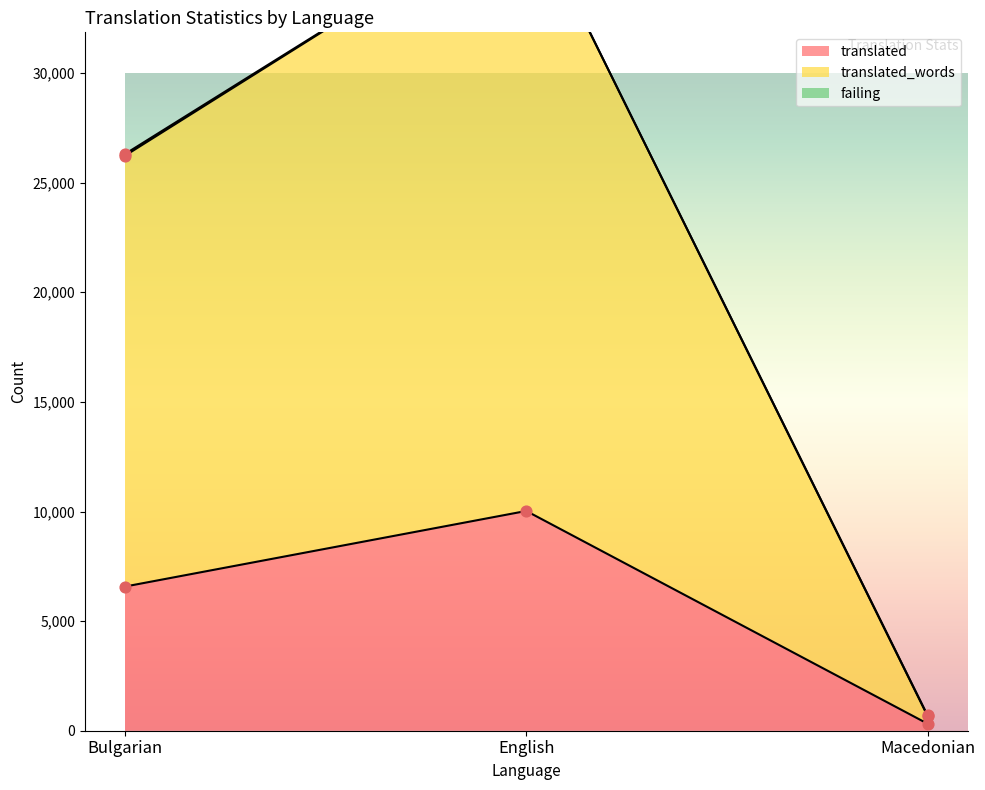

Is the value of translated_words at Macedonian greater than the value of translated at Bulgarian?

No